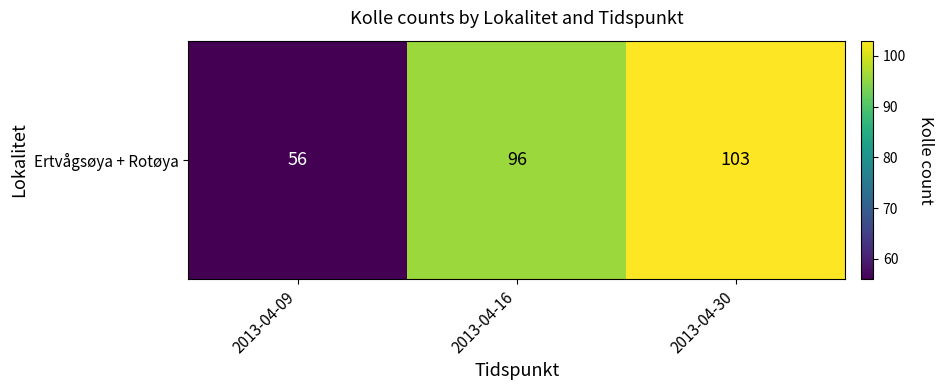

At which category does the chart reach its minimum across all series?

2013-04-09